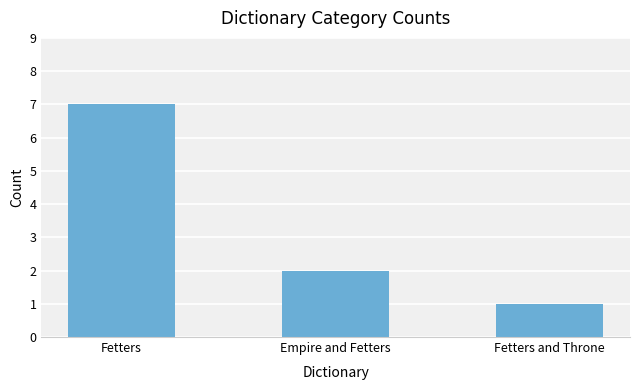

What is the approximate value at Empire and Fetters?

2